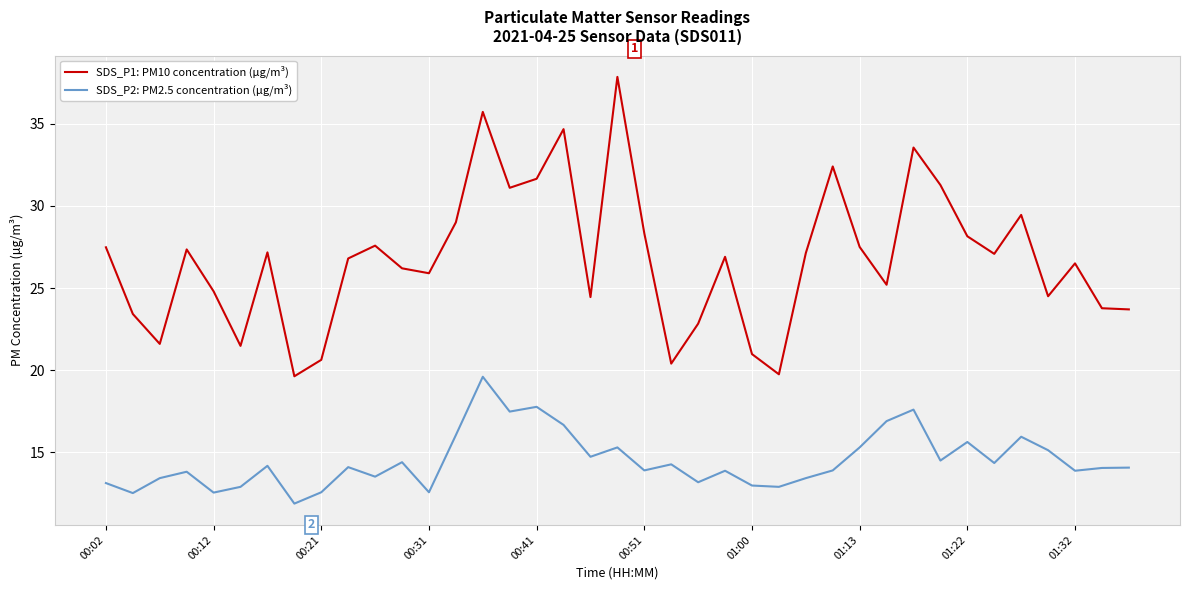

List the series in order of their overall mean, lowest first.

SDS_P2: PM2.5 concentration (µg/m³), SDS_P1: PM10 concentration (µg/m³)